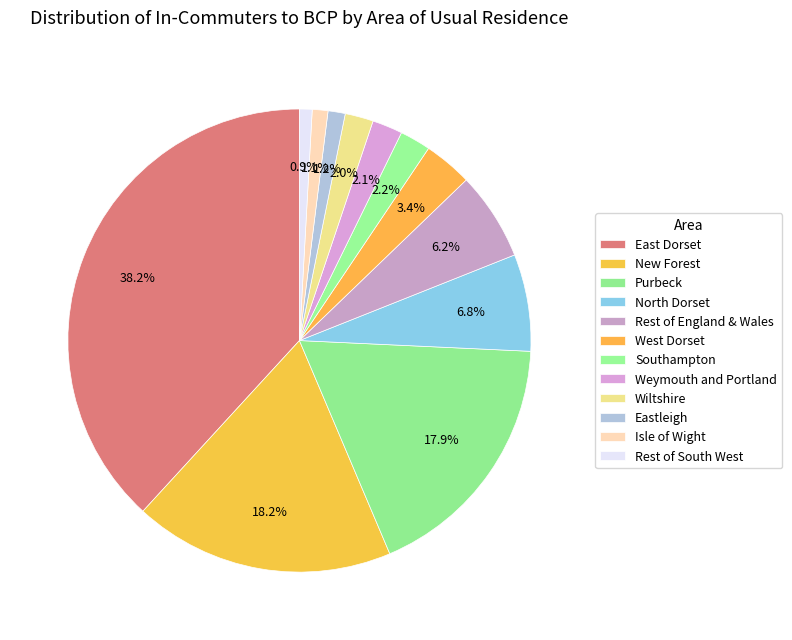

What is the ratio of the value at West Dorset to the value at East Dorset?

0.1